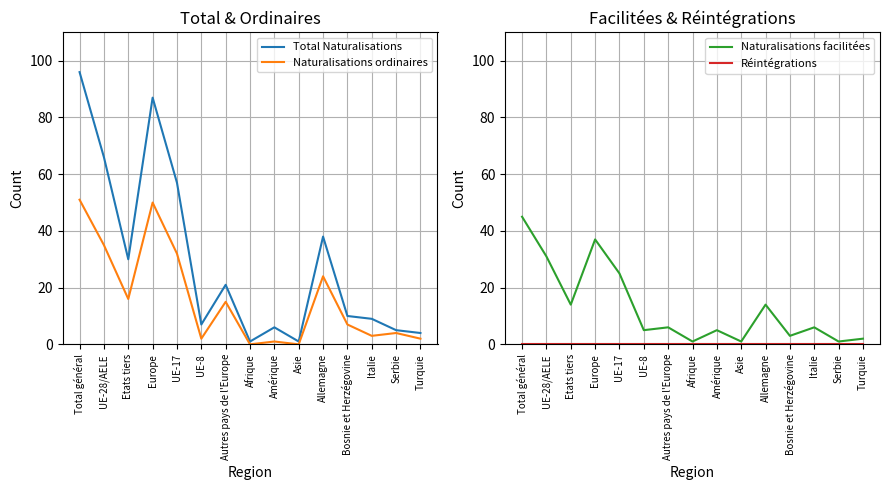

At which label does Total Naturalisations first exceed 10?

Total général